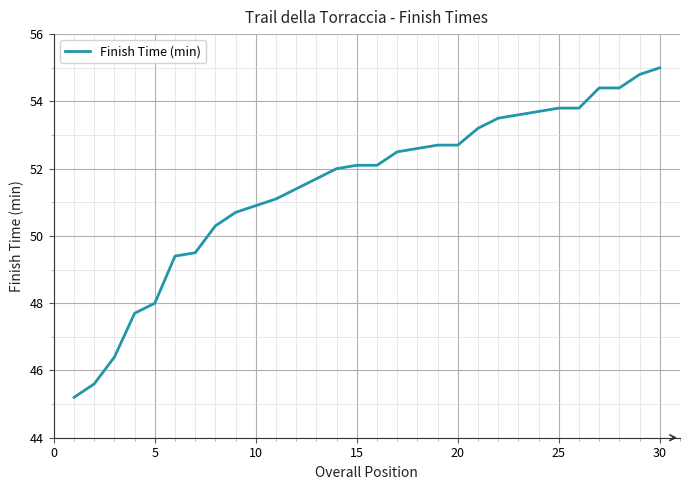

What is the sum of all values?

1544.8